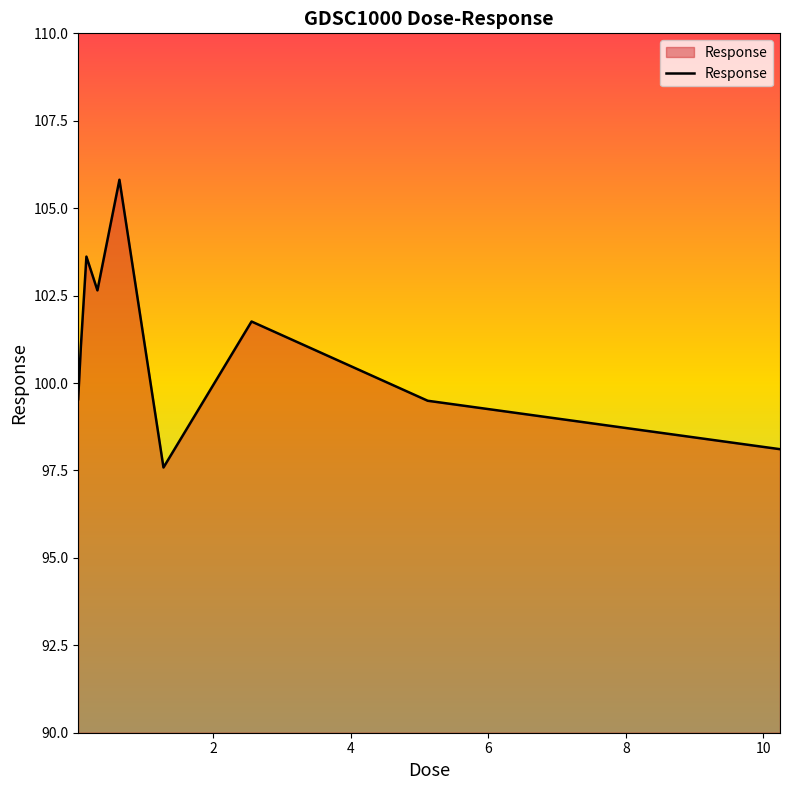

What is the difference between the maximum and minimum values?

8.2